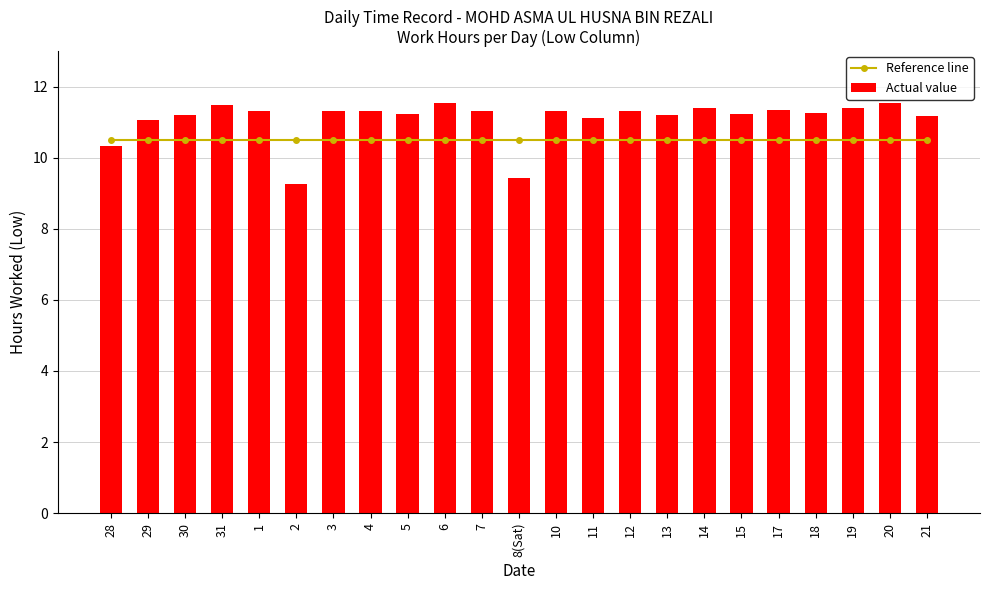

What position from the right is 7?

13